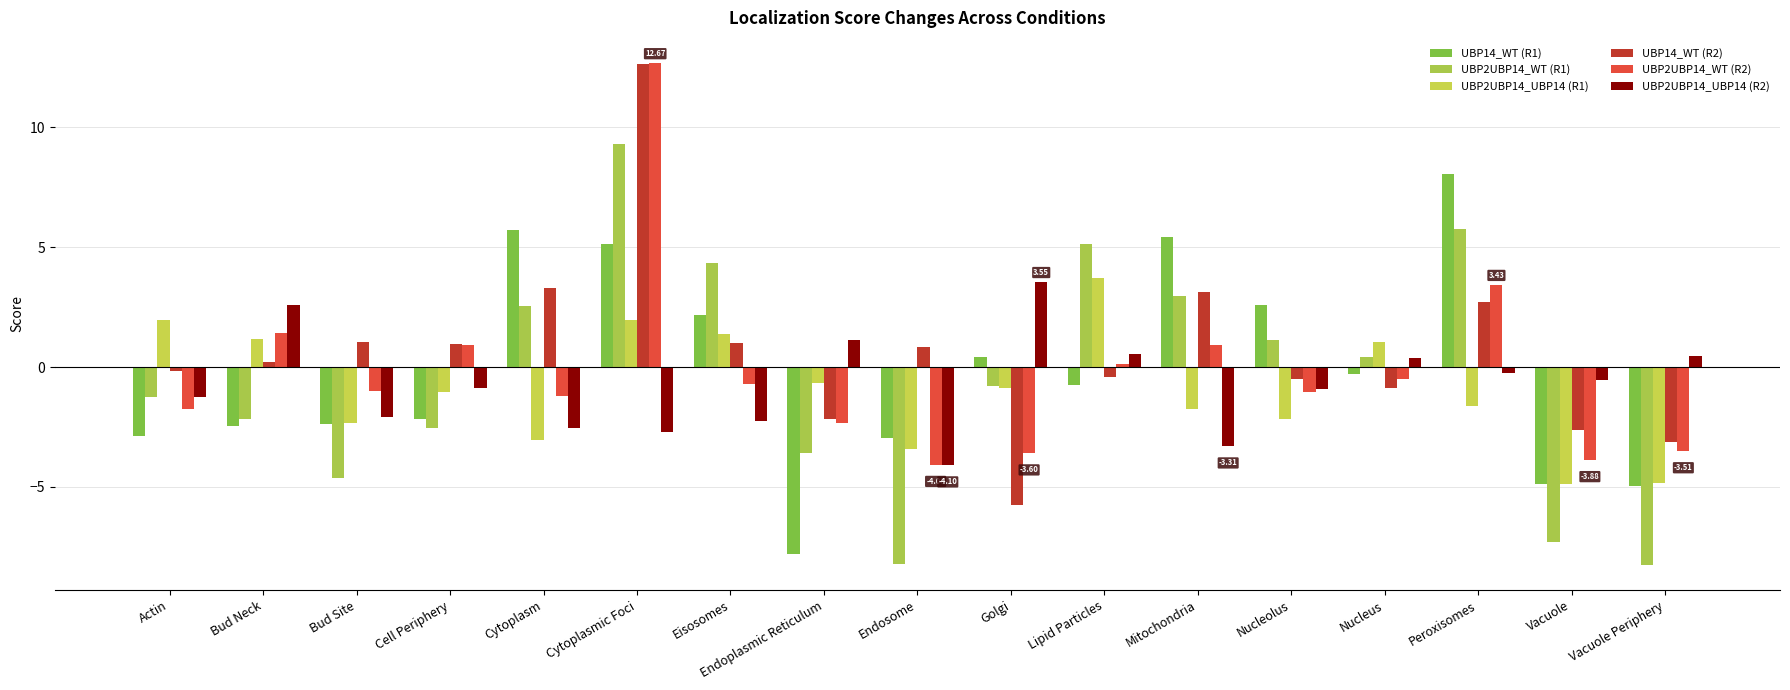

Reading left to right, what are all the values shown in this chart?

UBP14_WT (R1): Actin=-2.9	Bud Neck=-2.5	Bud Site=-2.4	Cell Periphery=-2.2	Cytoplasm=5.7	Cytoplasmic Foci=5.1	Eisosomes=2.2	Endoplasmic Reticulum=-7.8	Endosome=-3.0	Golgi=0.4	Lipid Particles=-0.8	Mitochondria=5.4	Nucleolus=2.6	Nucleus=-0.3	Peroxisomes=8.0	Vacuole=-4.9	Vacuole Periphery=-5.0
UBP2UBP14_WT (R1): Actin=-1.2	Bud Neck=-2.1	Bud Site=-4.6	Cell Periphery=-2.5	Cytoplasm=2.5	Cytoplasmic Foci=9.3	Eisosomes=4.3	Endoplasmic Reticulum=-3.6	Endosome=-8.2	Golgi=-0.8	Lipid Particles=5.1	Mitochondria=3.0	Nucleolus=1.1	Nucleus=0.4	Peroxisomes=5.7	Vacuole=-7.3	Vacuole Periphery=-8.2
UBP2UBP14_UBP14 (R1): Actin=1.9	Bud Neck=1.1	Bud Site=-2.4	Cell Periphery=-1.0	Cytoplasm=-3.0	Cytoplasmic Foci=2.0	Eisosomes=1.4	Endoplasmic Reticulum=-0.7	Endosome=-3.4	Golgi=-0.9	Lipid Particles=3.7	Mitochondria=-1.8	Nucleolus=-2.2	Nucleus=1.0	Peroxisomes=-1.6	Vacuole=-4.9	Vacuole Periphery=-4.8
UBP14_WT (R2): Actin=-0.2	Bud Neck=0.2	Bud Site=1.0	Cell Periphery=1.0	Cytoplasm=3.3	Cytoplasmic Foci=12.6	Eisosomes=1.0	Endoplasmic Reticulum=-2.2	Endosome=0.8	Golgi=-5.8	Lipid Particles=-0.4	Mitochondria=3.1	Nucleolus=-0.5	Nucleus=-0.9	Peroxisomes=2.7	Vacuole=-2.6	Vacuole Periphery=-3.1
UBP2UBP14_WT (R2): Actin=-1.8	Bud Neck=1.4	Bud Site=-1.0	Cell Periphery=0.9	Cytoplasm=-1.2	Cytoplasmic Foci=12.7	Eisosomes=-0.7	Endoplasmic Reticulum=-2.3	Endosome=-4.1	Golgi=-3.6	Lipid Particles=0.1	Mitochondria=0.9	Nucleolus=-1.1	Nucleus=-0.5	Peroxisomes=3.4	Vacuole=-3.9	Vacuole Periphery=-3.5
UBP2UBP14_UBP14 (R2): Actin=-1.3	Bud Neck=2.6	Bud Site=-2.1	Cell Periphery=-0.9	Cytoplasm=-2.5	Cytoplasmic Foci=-2.7	Eisosomes=-2.2	Endoplasmic Reticulum=1.1	Endosome=-4.1	Golgi=3.5	Lipid Particles=0.5	Mitochondria=-3.3	Nucleolus=-0.9	Nucleus=0.4	Peroxisomes=-0.2	Vacuole=-0.5	Vacuole Periphery=0.5